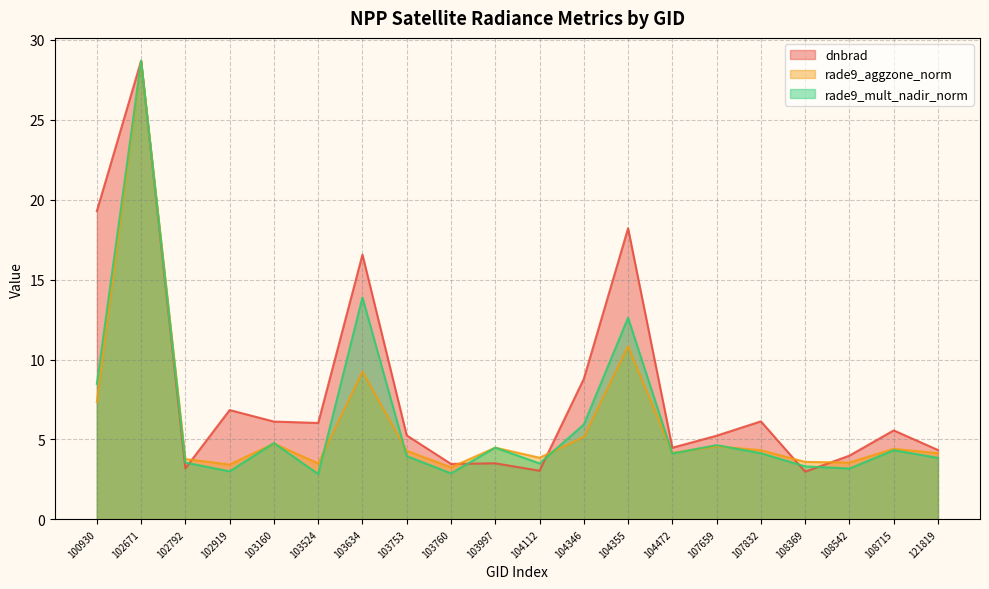

What is the lowest value of the rade9_mult_nadir_norm series?

2.8